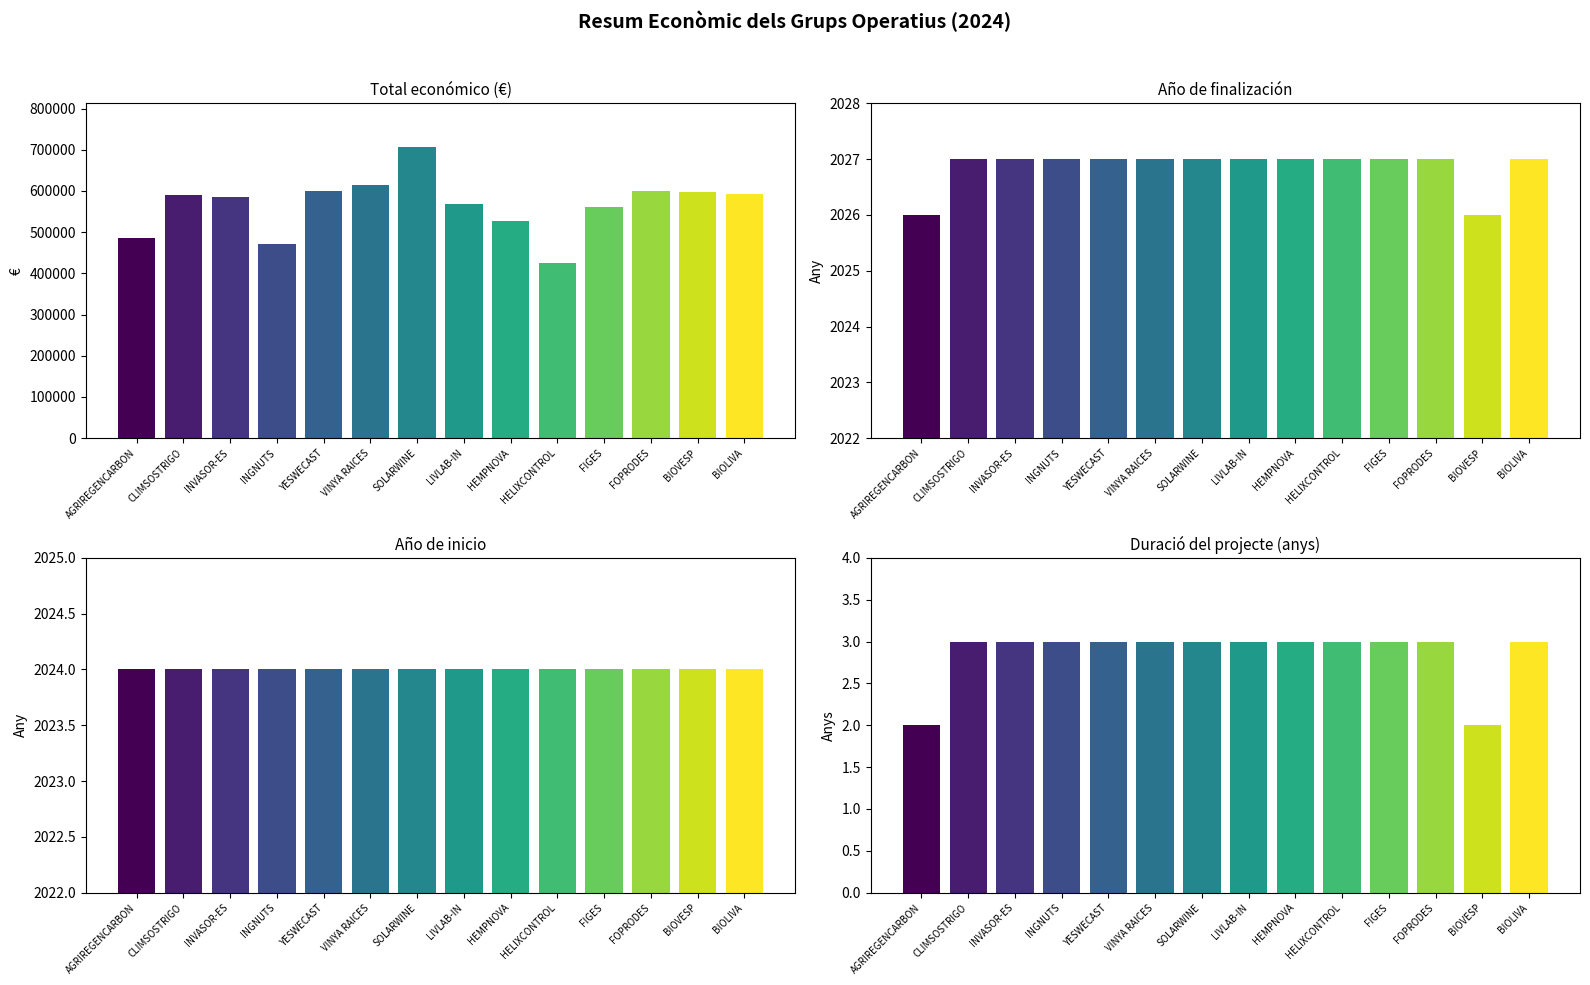

How many bars are there in total?

14